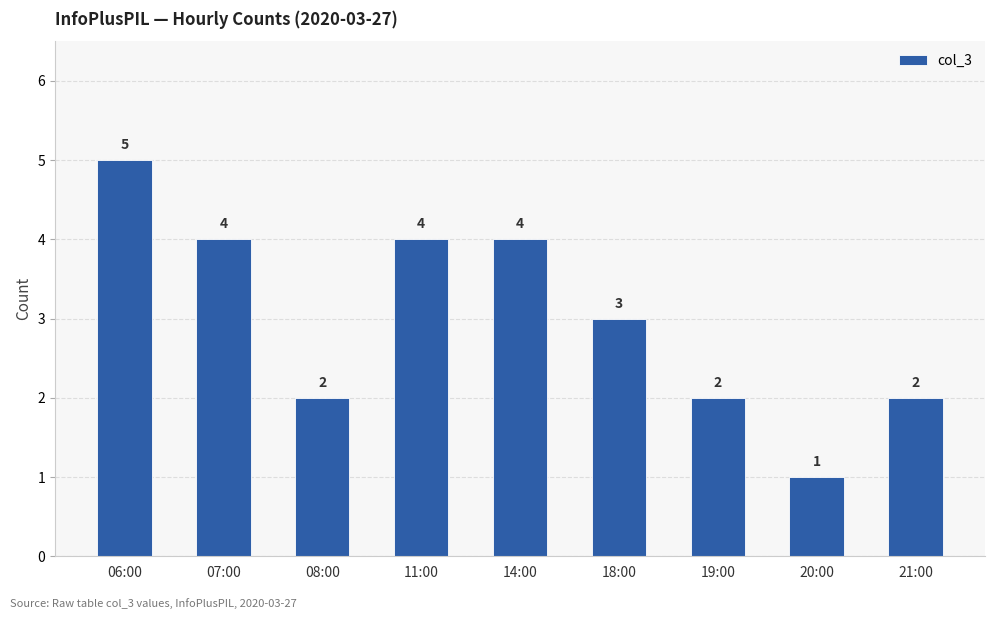

Read the value at 07:00.

4